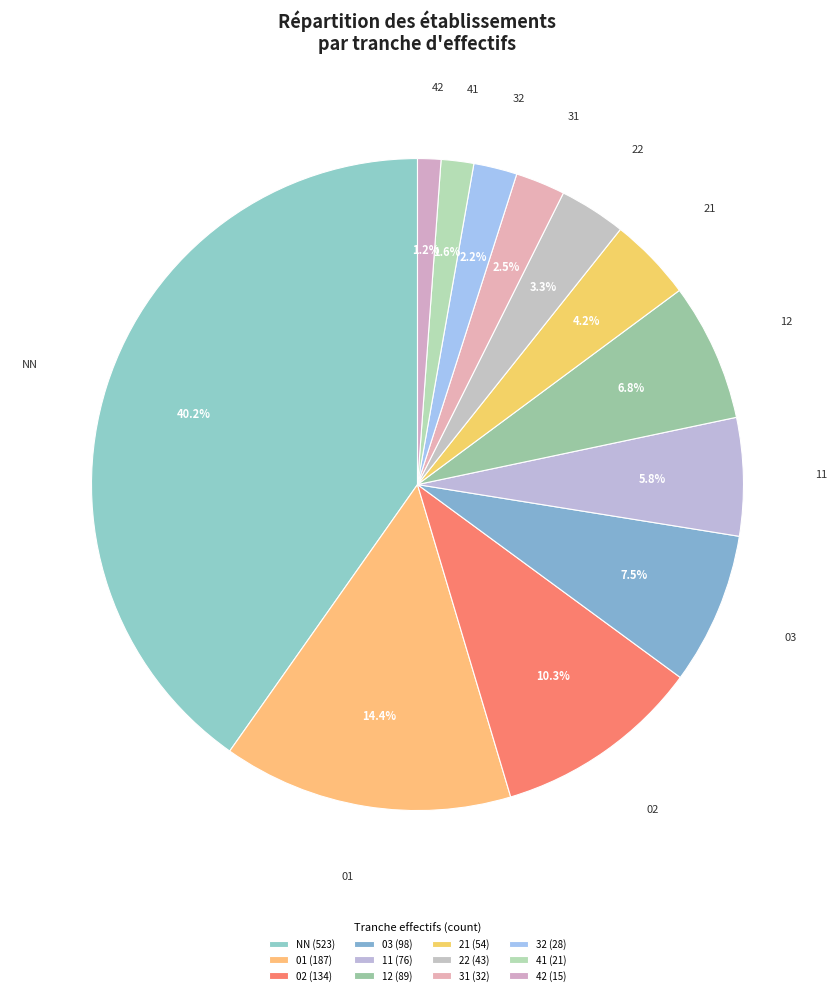

To the nearest percent, what percentage of the pie is 01?

14%